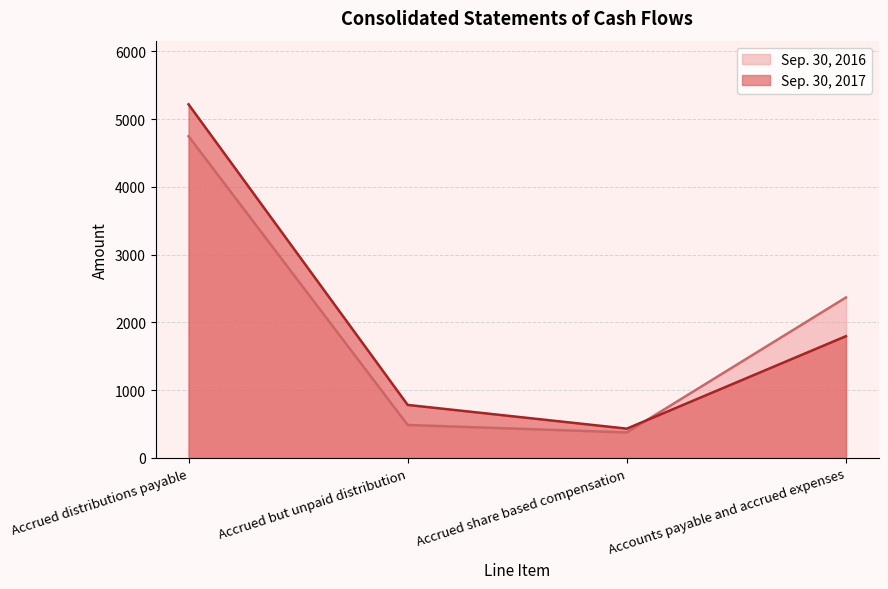

What is the value of the Sep. 30, 2017 point at the 2nd from the left?

783